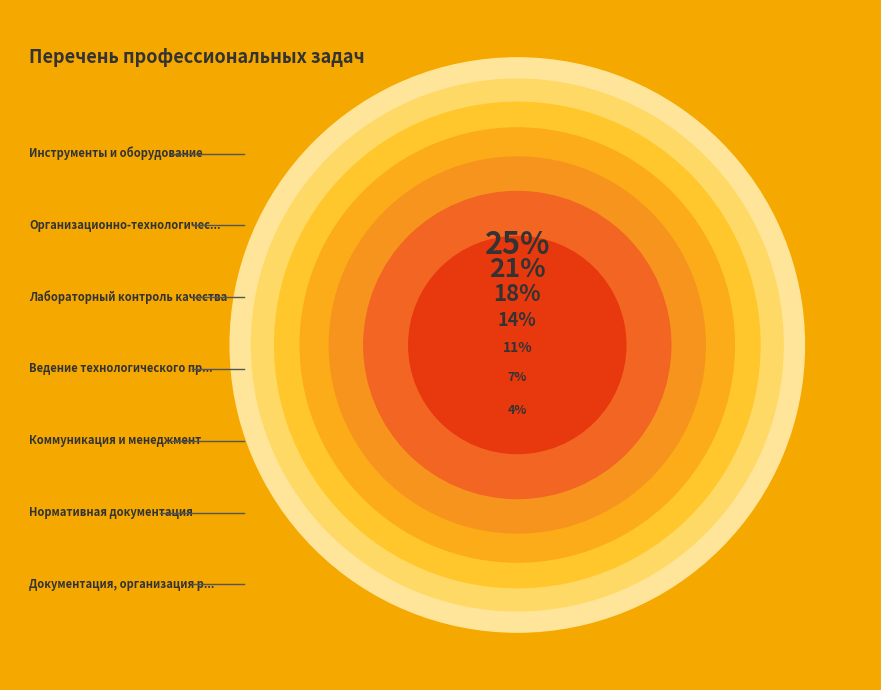

What is the smallest slice in the pie chart?

Документация, организация работы, ОТ